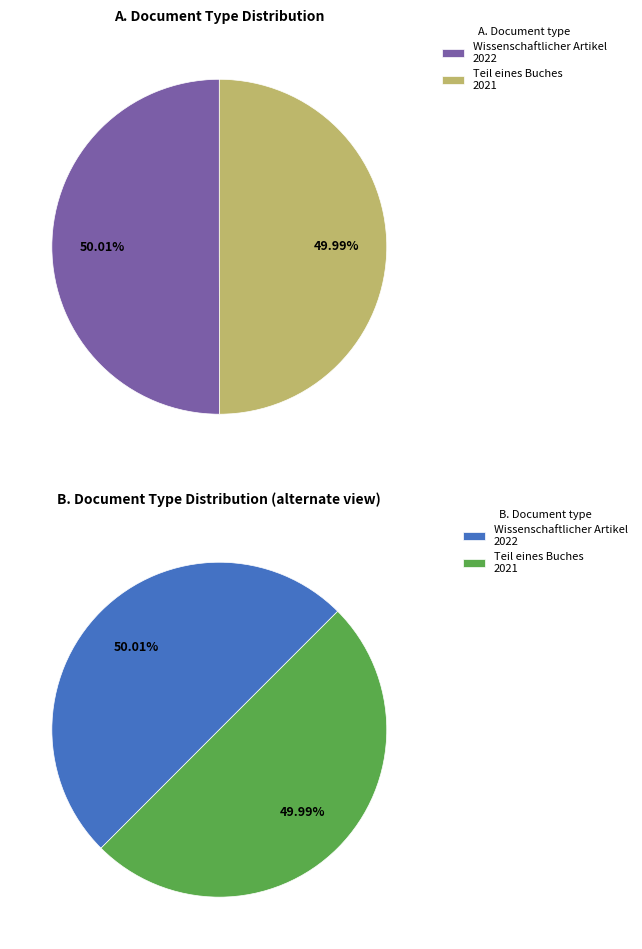

Does any single category account for the majority?

Yes